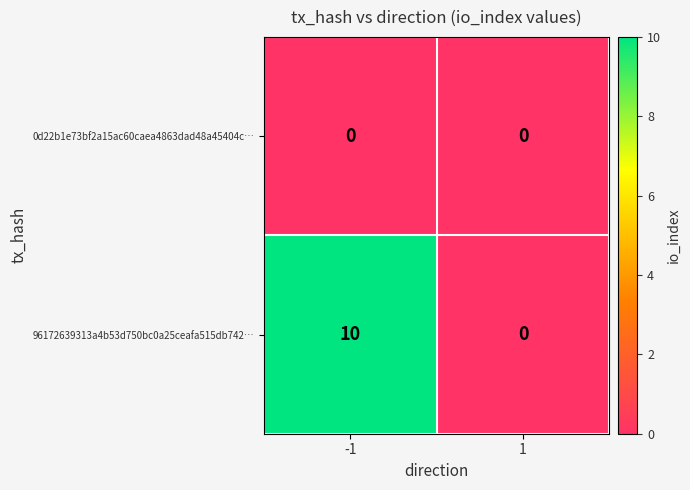

How many series are shown in this chart?

2